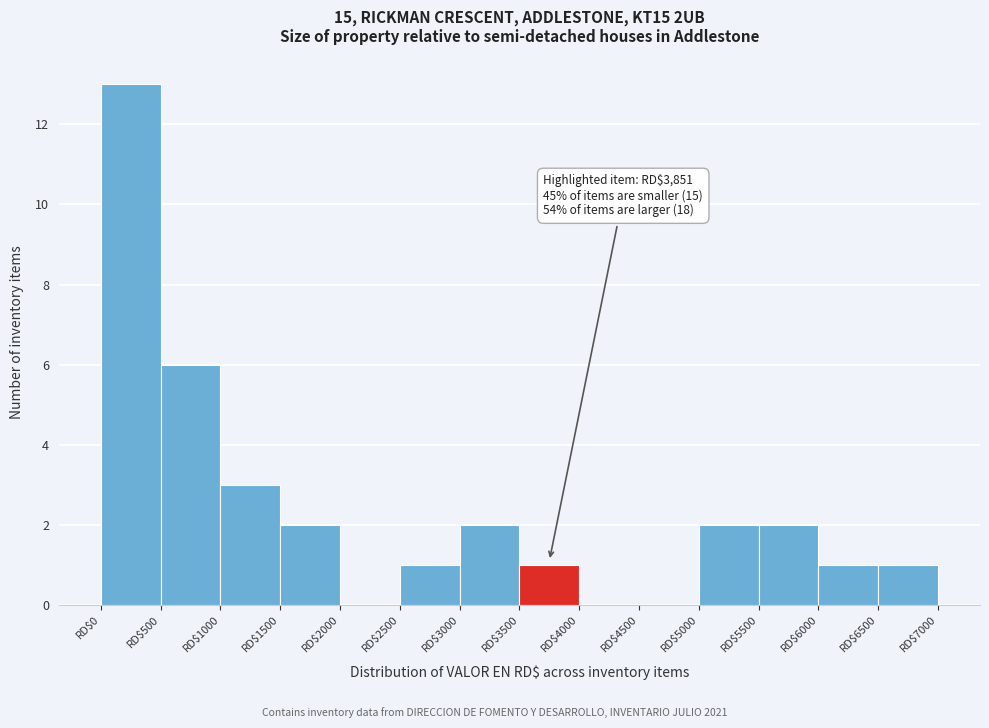

Over which range of the x-axis is the bar tallest?

0 to 500